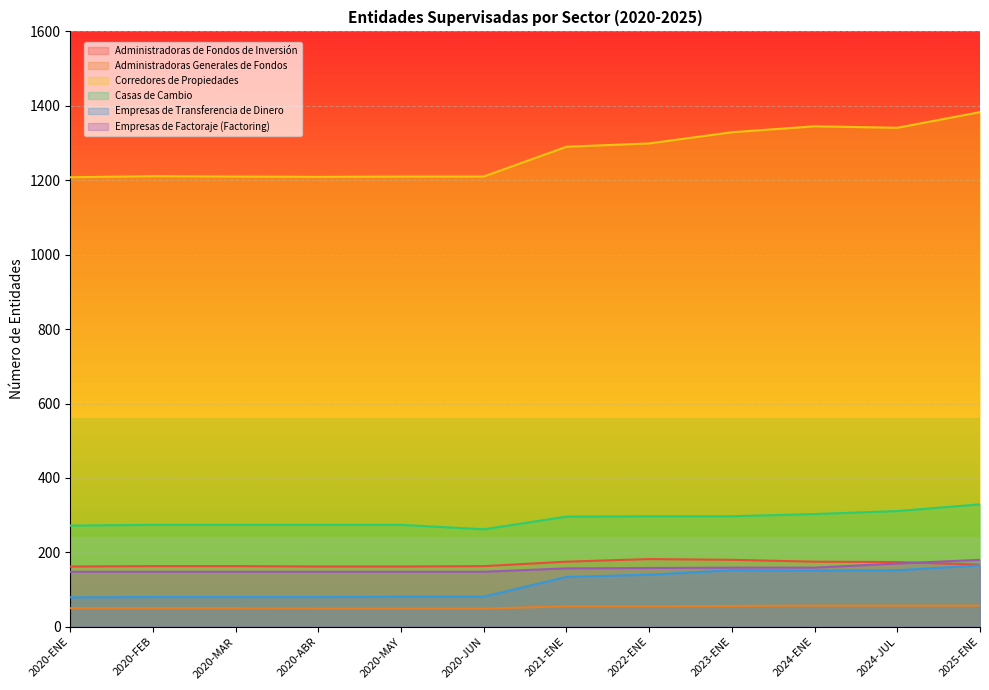

What is the total value across all series at 2020-ABR?

1922